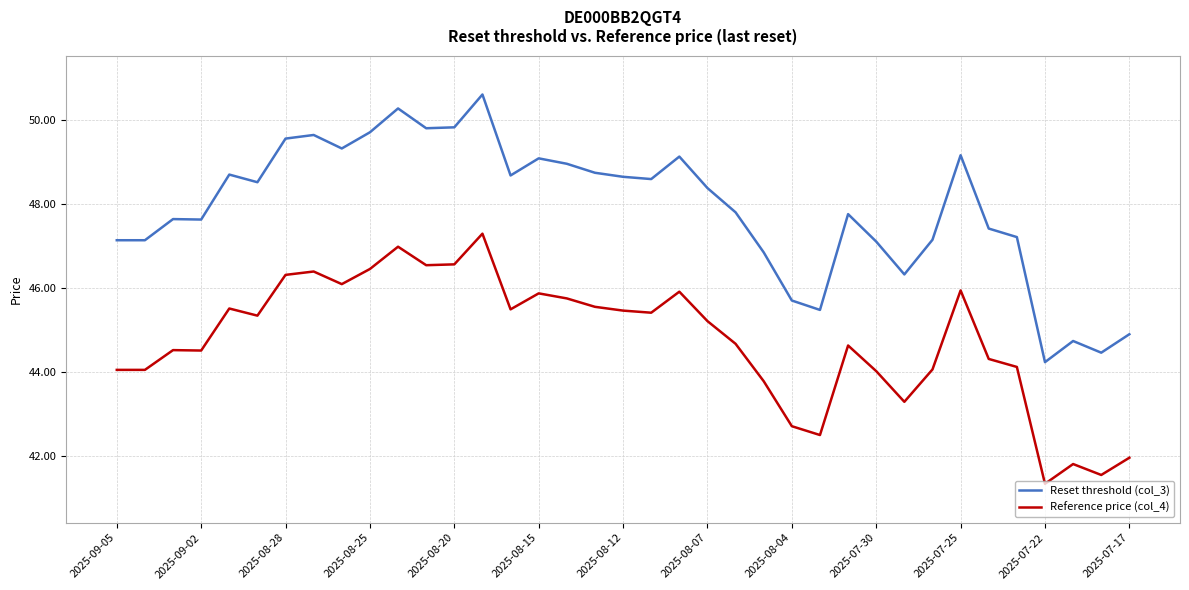

True or false: Reset threshold (col_3) and Reference price (col_4) intersect in this chart.

False